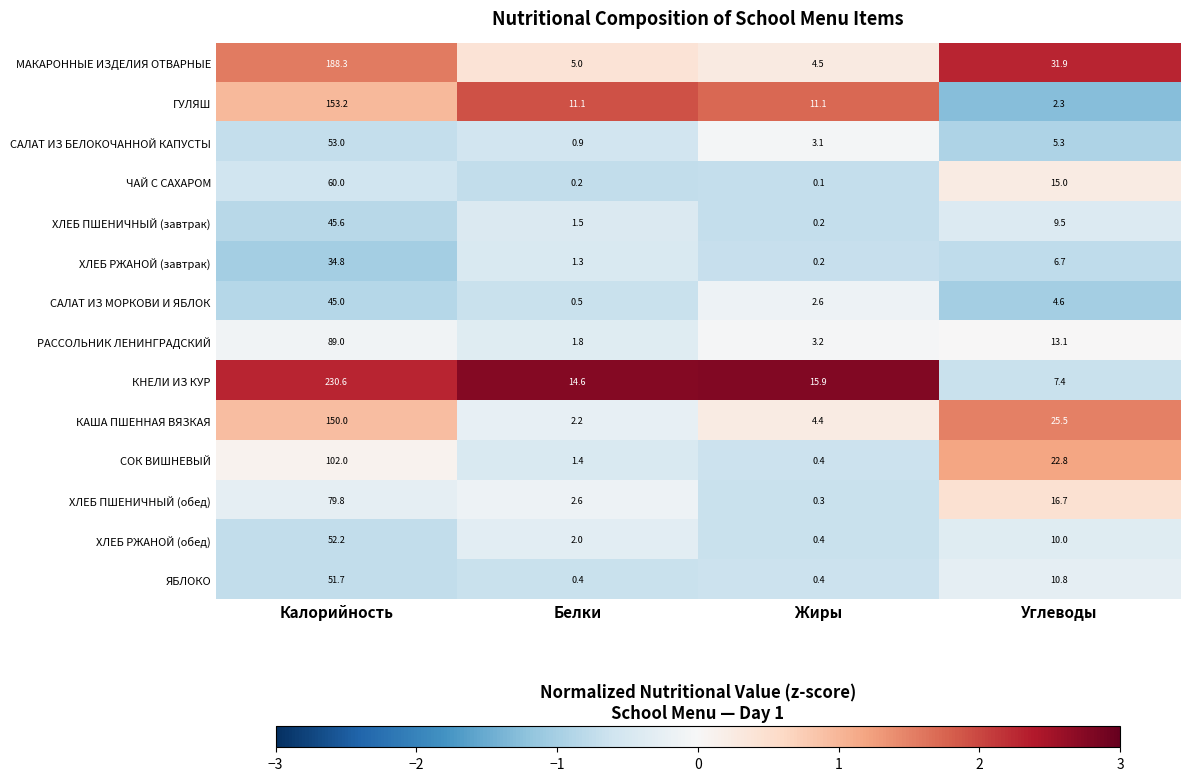

The value of ГУЛЯШ at Жиры is 18.4. True or false?

False